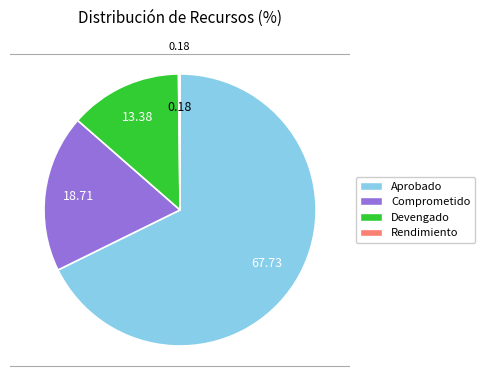

Is there a majority slice in this chart?

Yes